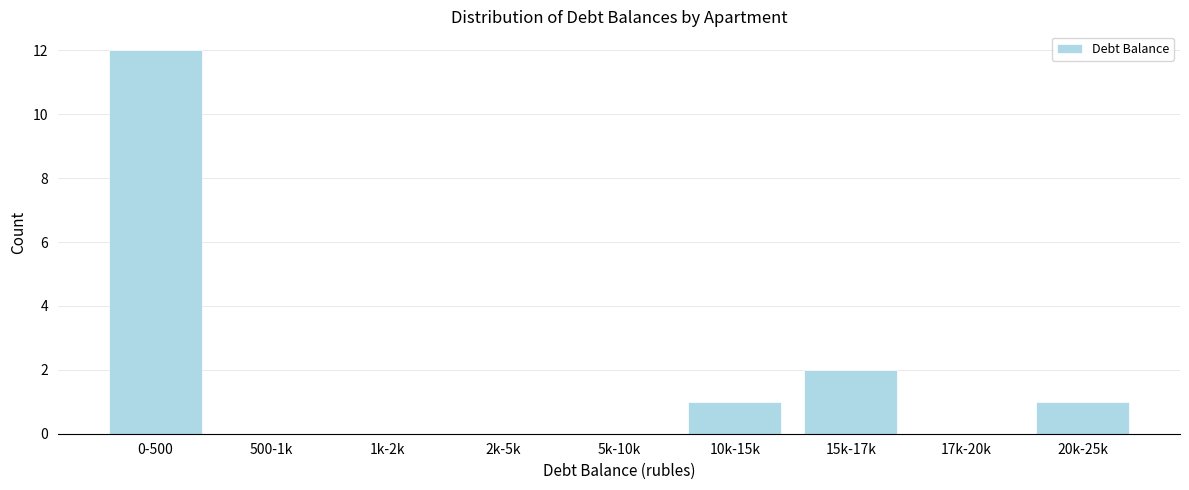

Reading left to right, transcribe all the data shown in this chart.

0-500=12	500-1k=0	1k-2k=0	2k-5k=0	5k-10k=0	10k-15k=1	15k-17k=2	17k-20k=0	20k-25k=1